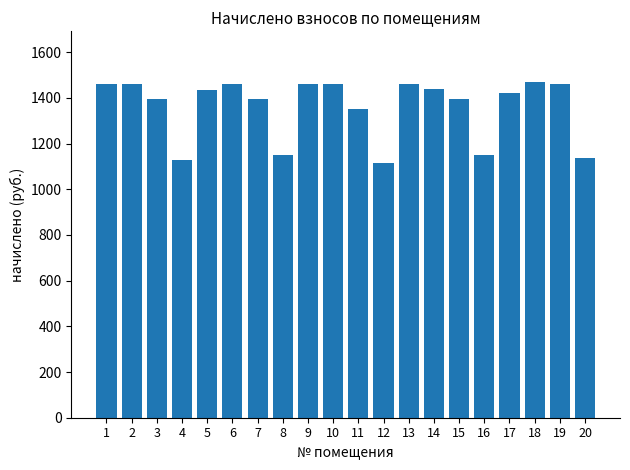

What is the smallest value displayed?

1114.9